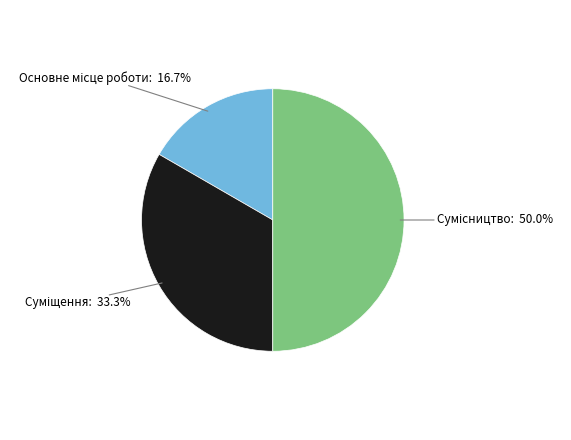

To the nearest percent, what is the difference between the largest and smallest slice percentages?

33%